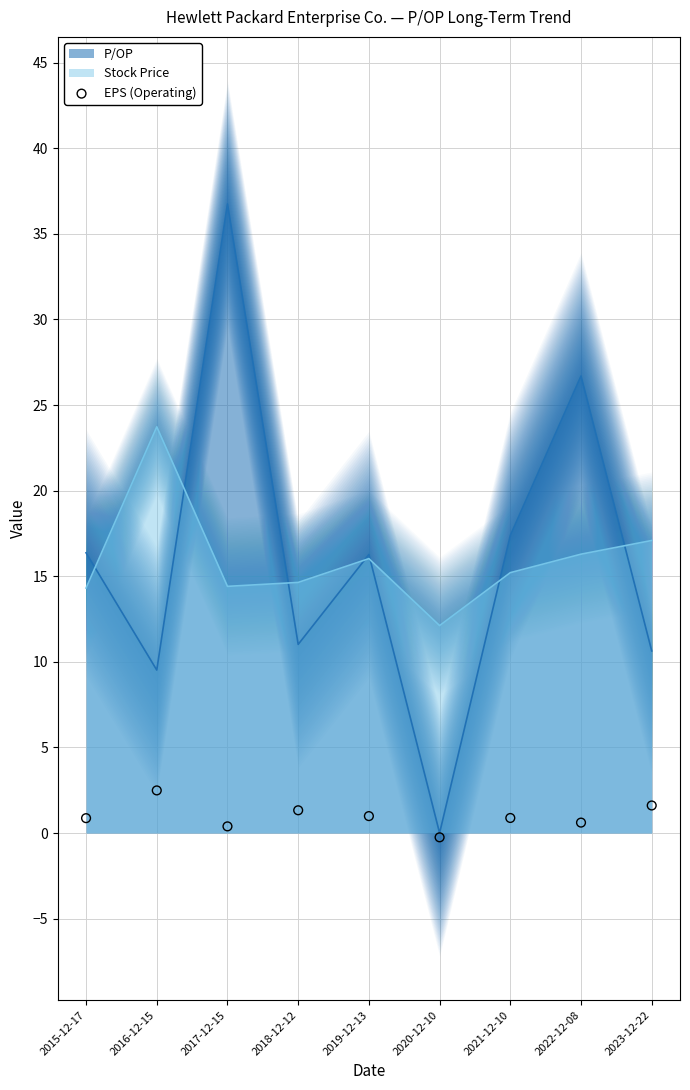

Is it true that Stock Price equals 17.1 at 2023-12-22?

True